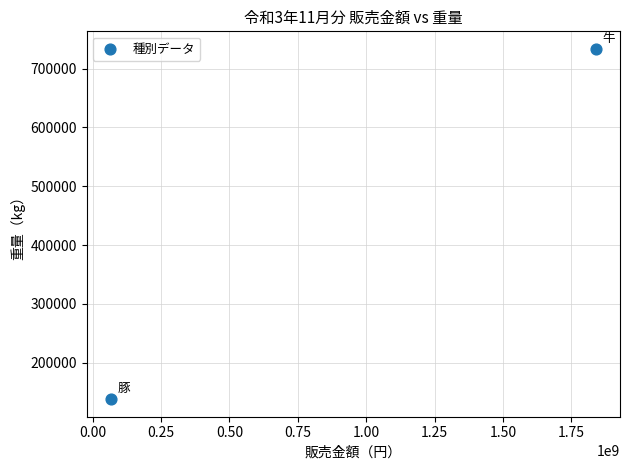

What is the average Y value?

435754.7